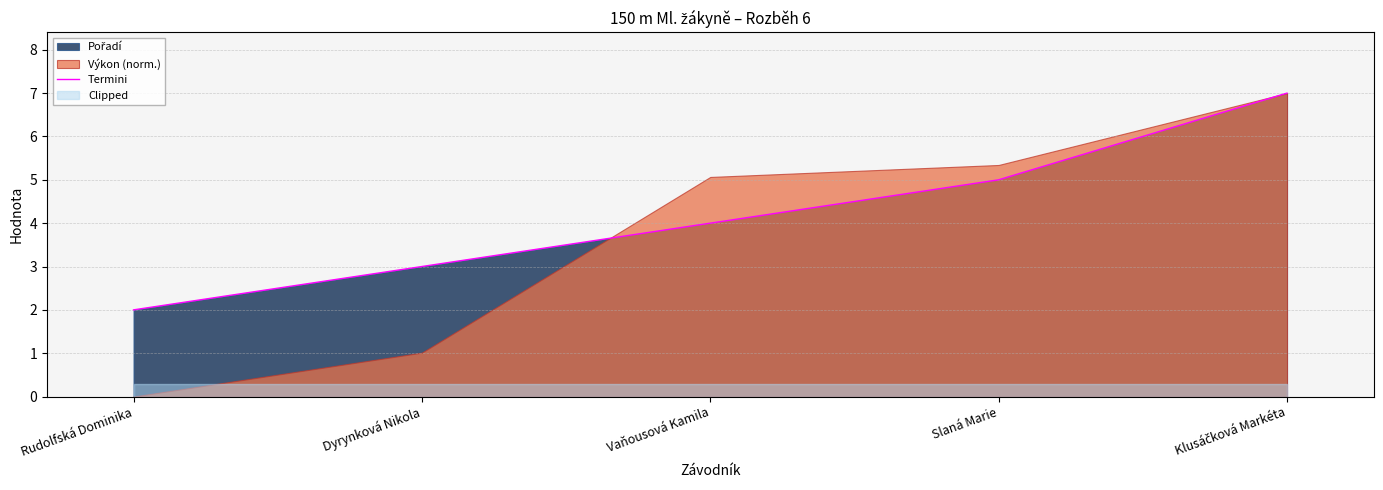

How many values are between 3 and 5?

3